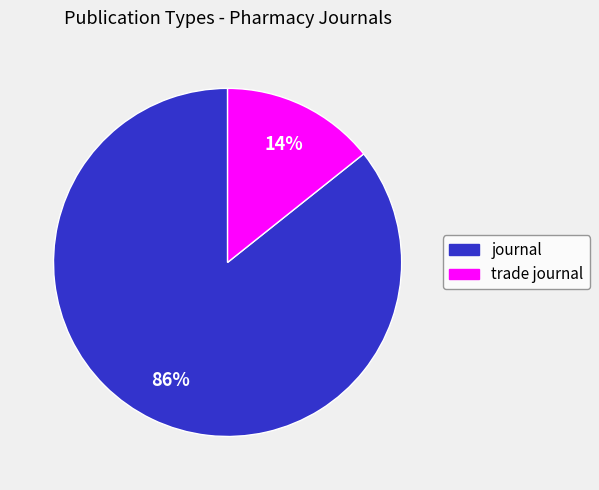

The trade journal slice represents 3% of the pie. True or false?

False